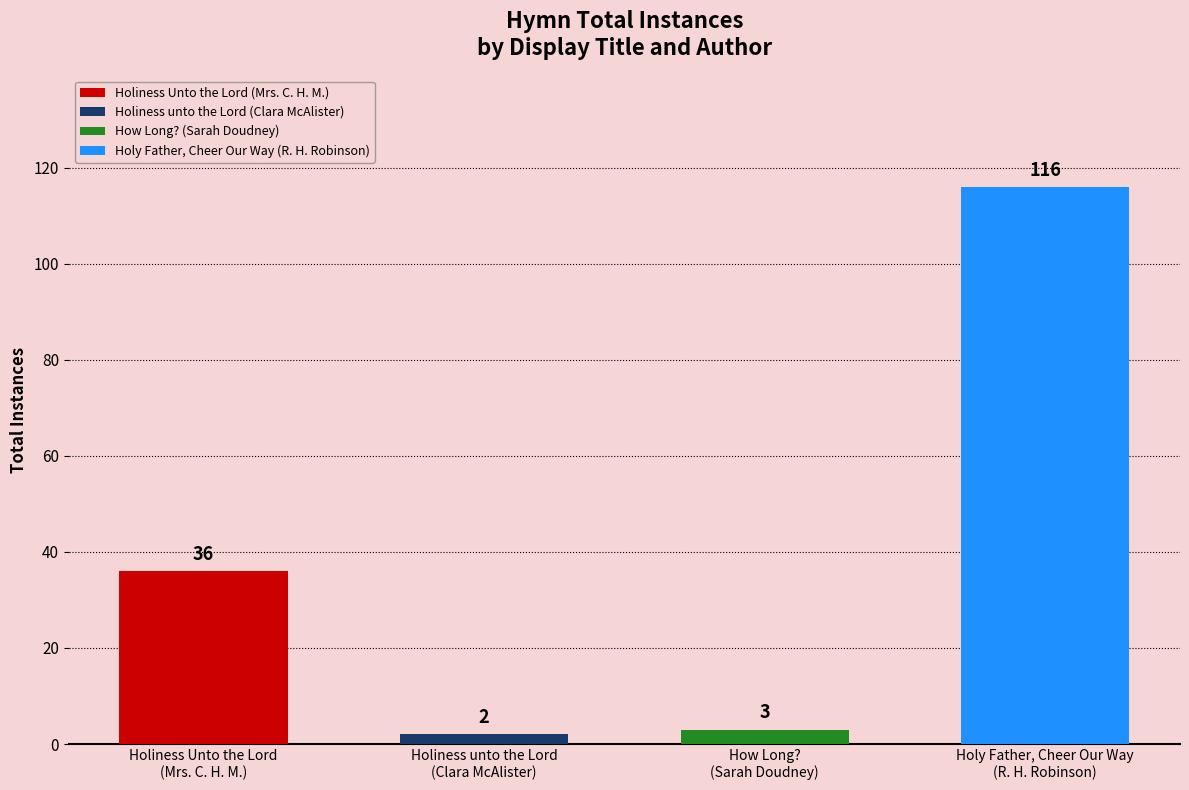

List the labels in order of value, largest first.

Holy Father, Cheer Our Way
(R. H. Robinson), Holiness Unto the Lord
(Mrs. C. H. M.), How Long?
(Sarah Doudney), Holiness unto the Lord
(Clara McAlister)